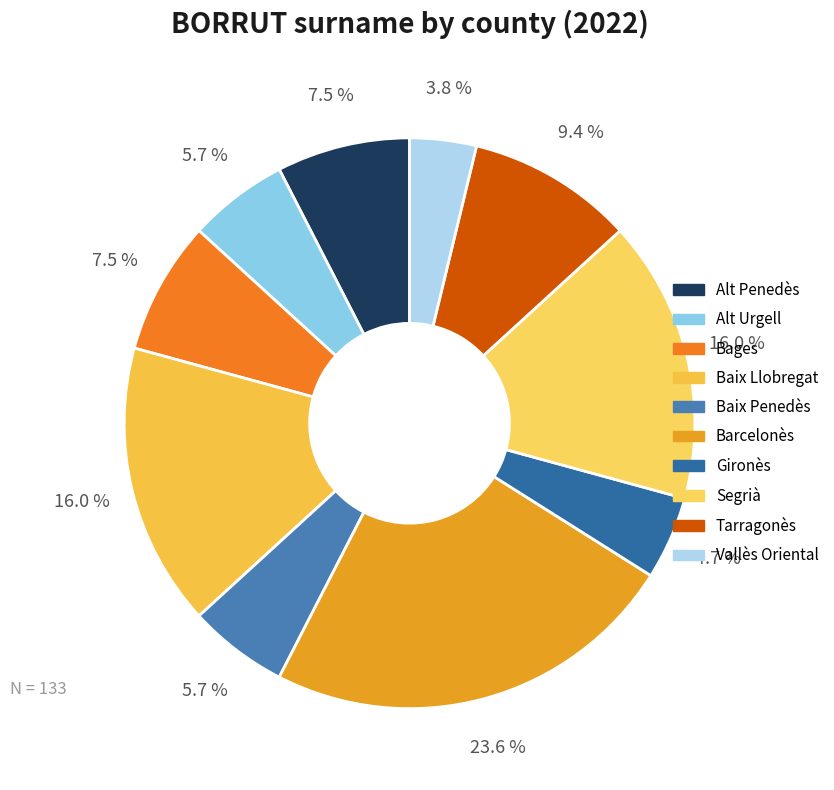

To the nearest percent, what portion does Gironès represent?

5%